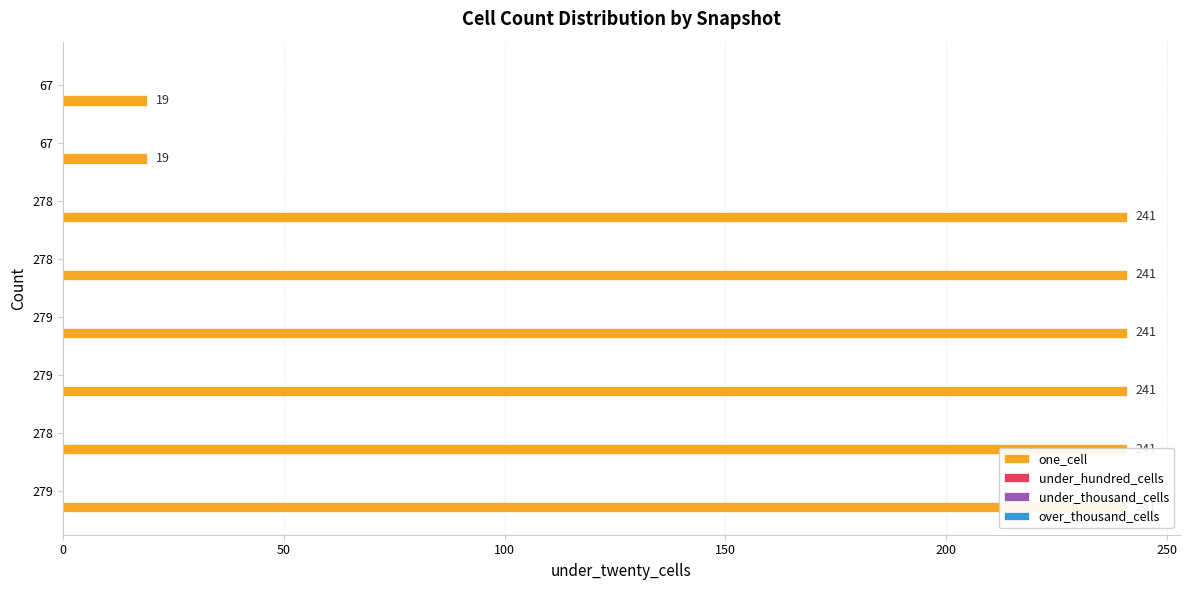

Is it true that one_cell equals 314.9 at 200?

False